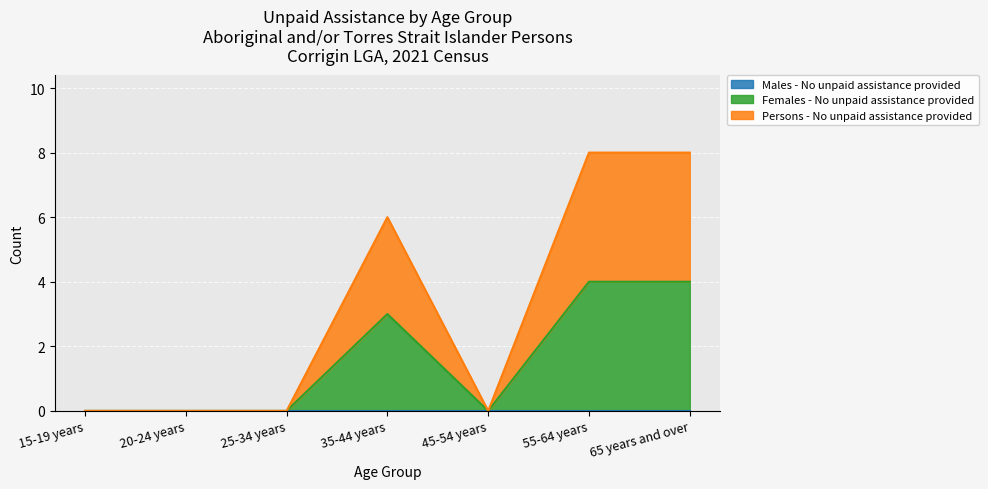

What is the maximum value for Females - No unpaid assistance provided?

4